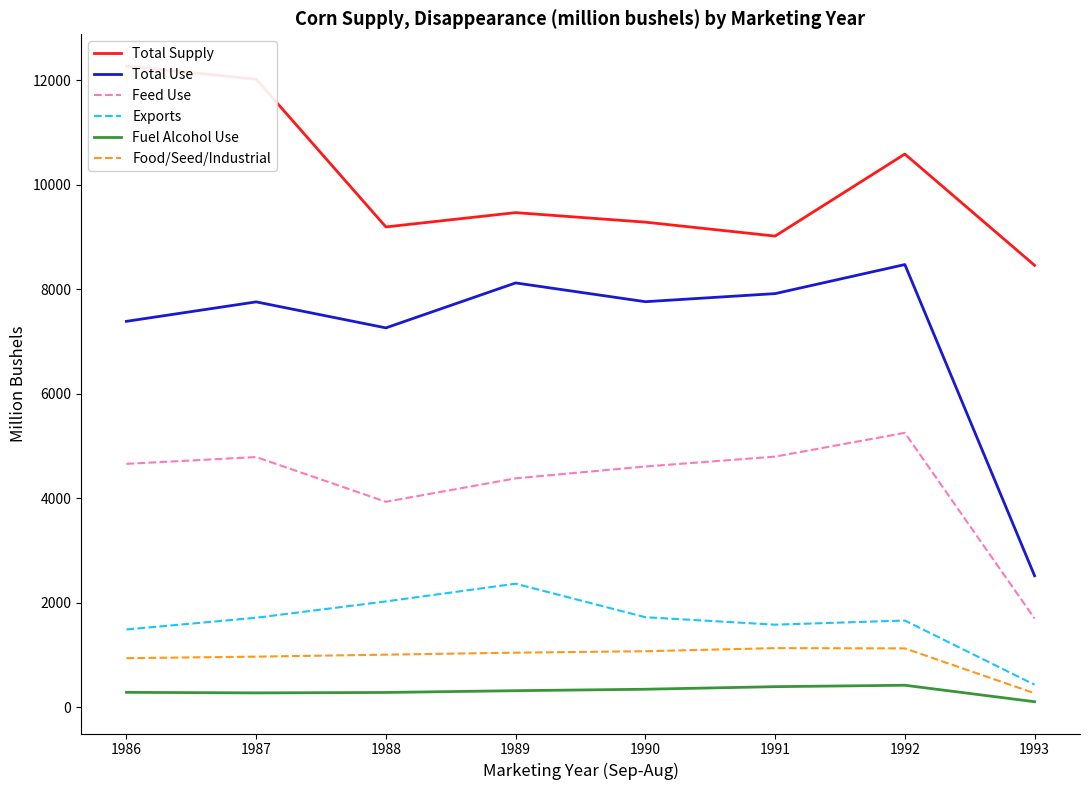

True or false: Food/Seed/Industrial and Total Supply intersect in this chart.

False